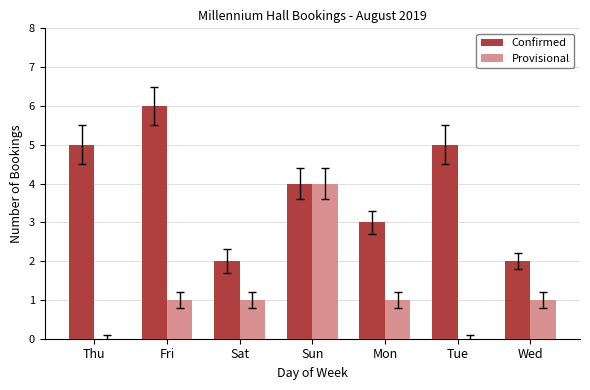

Which category has the highest value across all series?

Fri